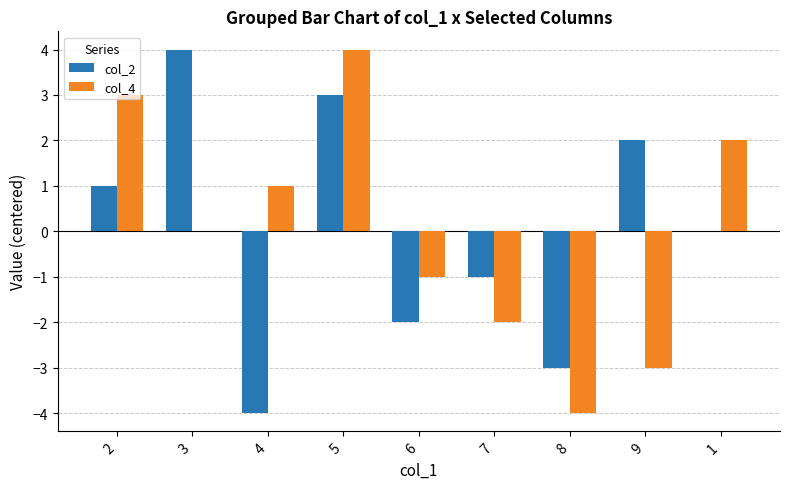

What is the maximum value shown in the chart?

4